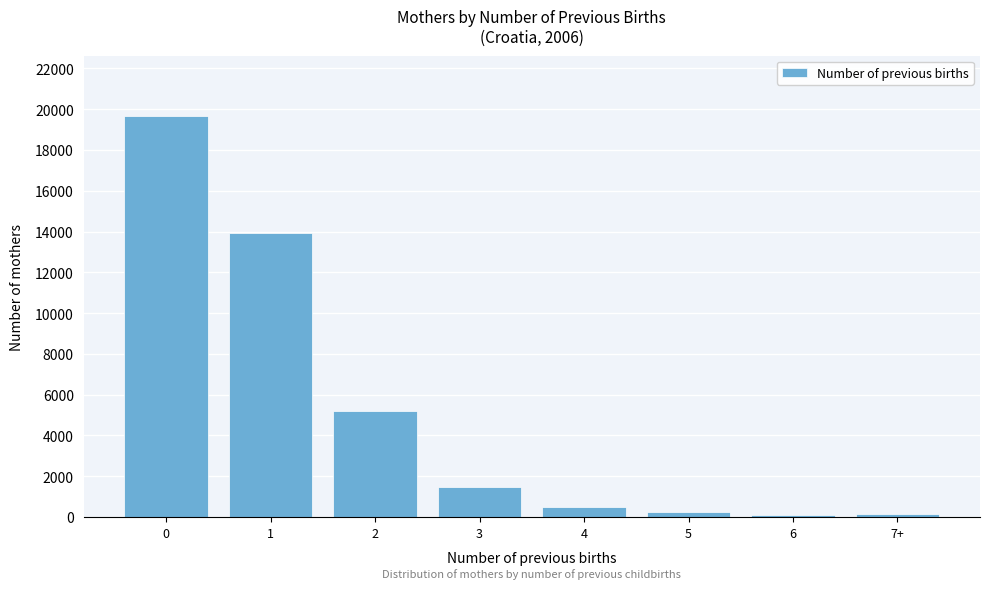

The value at 1 is 5139. True or false?

False